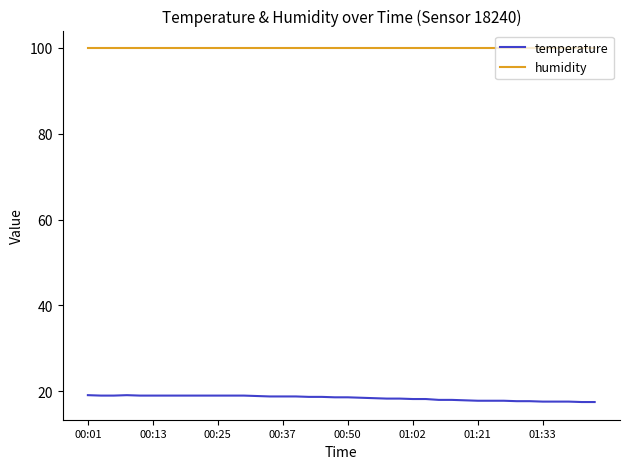

True or false: humidity and temperature intersect in this chart.

False